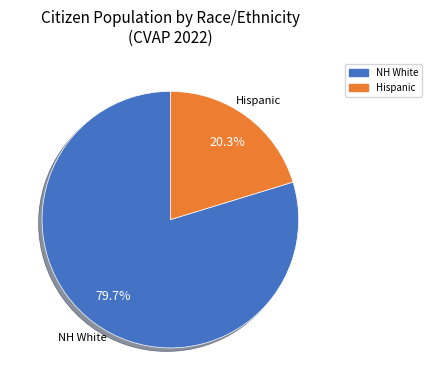

Does any single category account for the majority?

Yes